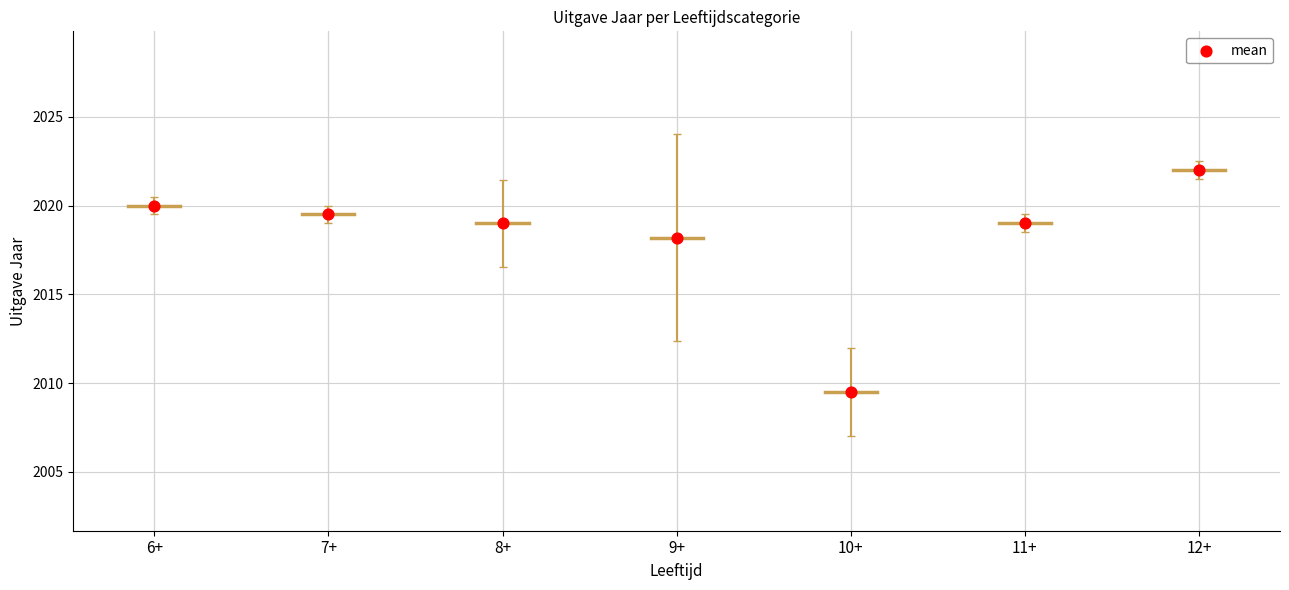

What is the average Y value?

2018.2